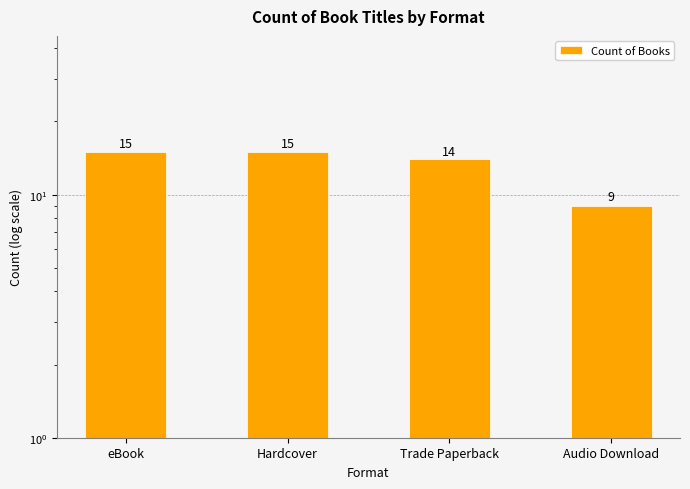

Reading left to right, list all the values displayed in this chart.

eBook=15	Hardcover=15	Trade Paperback=14	Audio Download=9